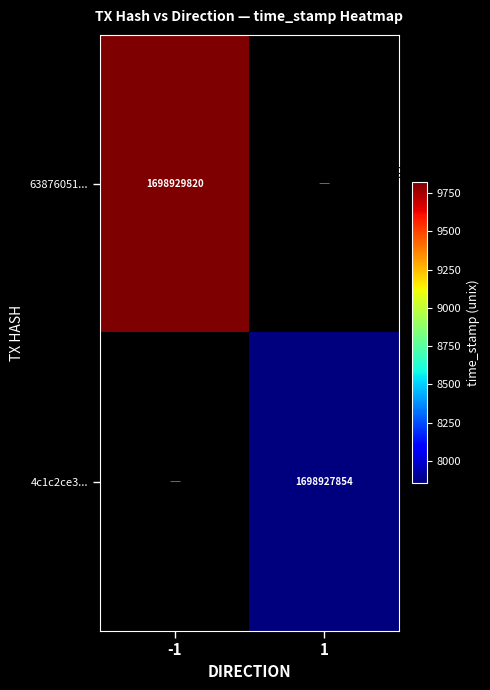

Is the value of 63876051... at -1 greater than the value of 4c1c2ce3... at 1?

Yes